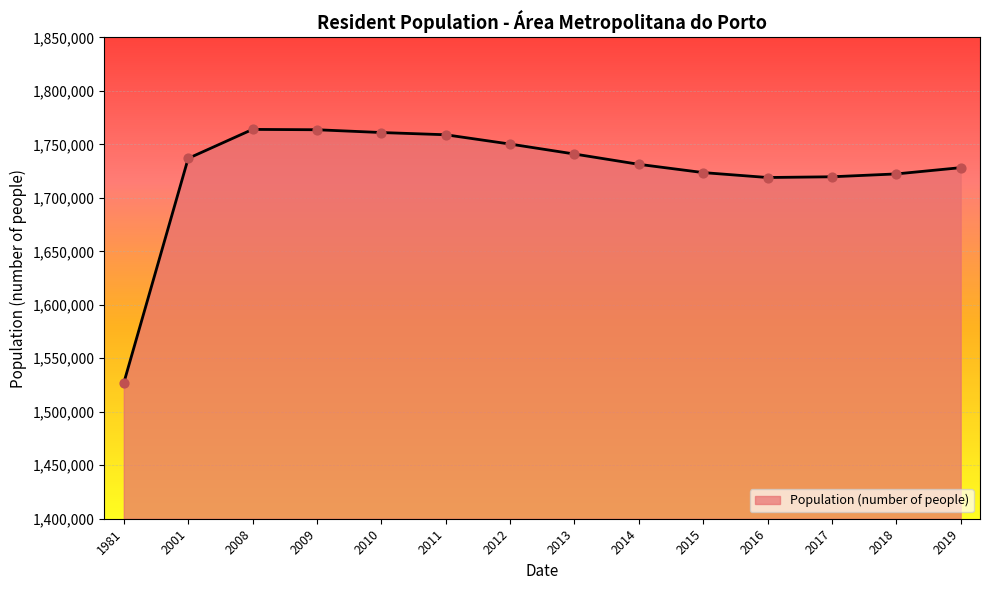

Which has a higher value, 2012 or 2019?

2012